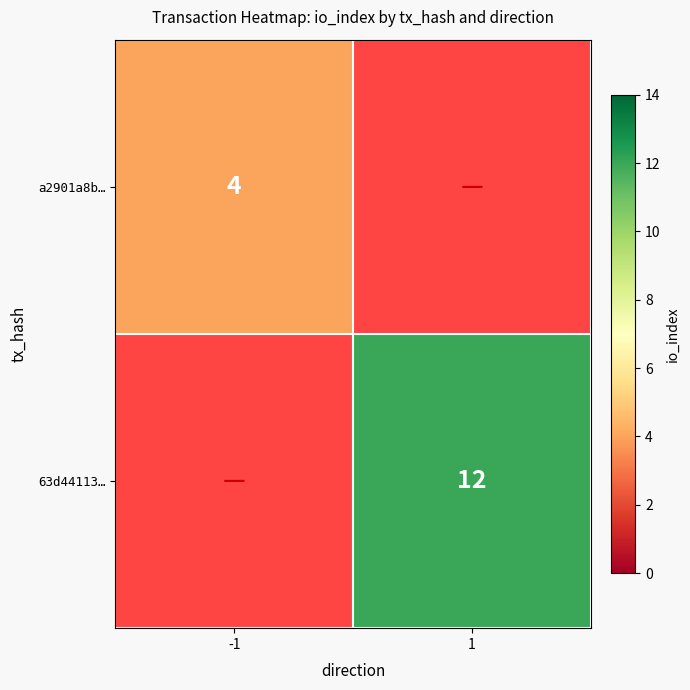

The value of a2901a8b… at -1 is 1. True or false?

False